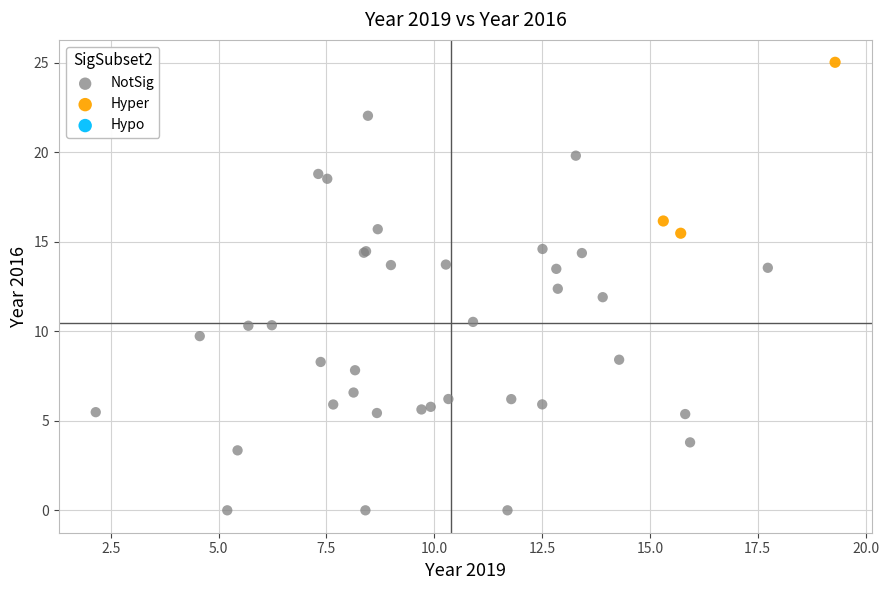

Which series reaches the maximum Y coordinate?

Hyper